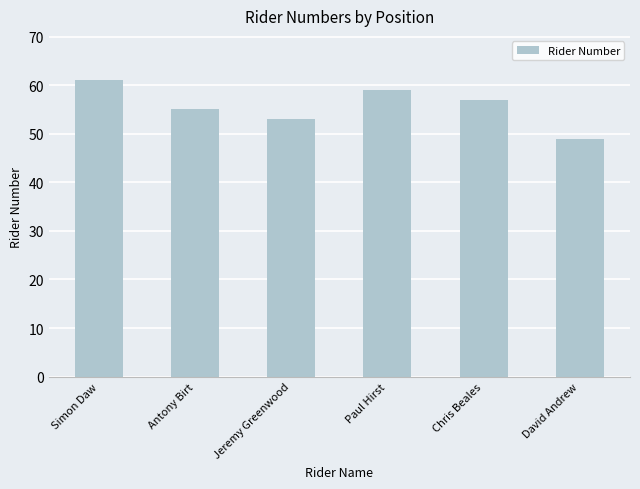

What is the sum of all values?

334